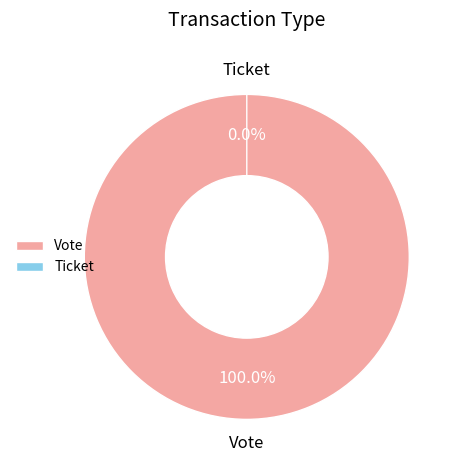

Which has a higher value, Vote or Ticket?

Vote